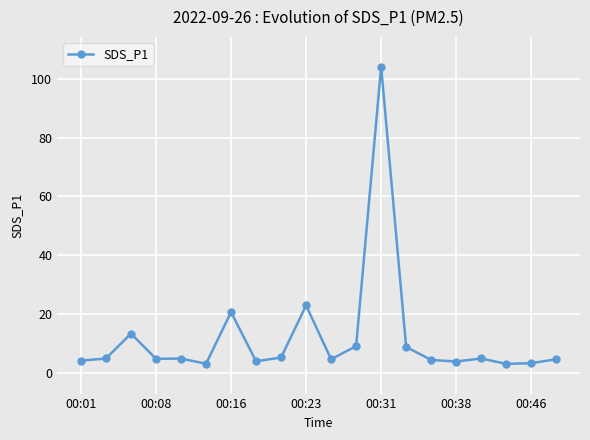

What is the value of the 2nd point from the left?

4.8